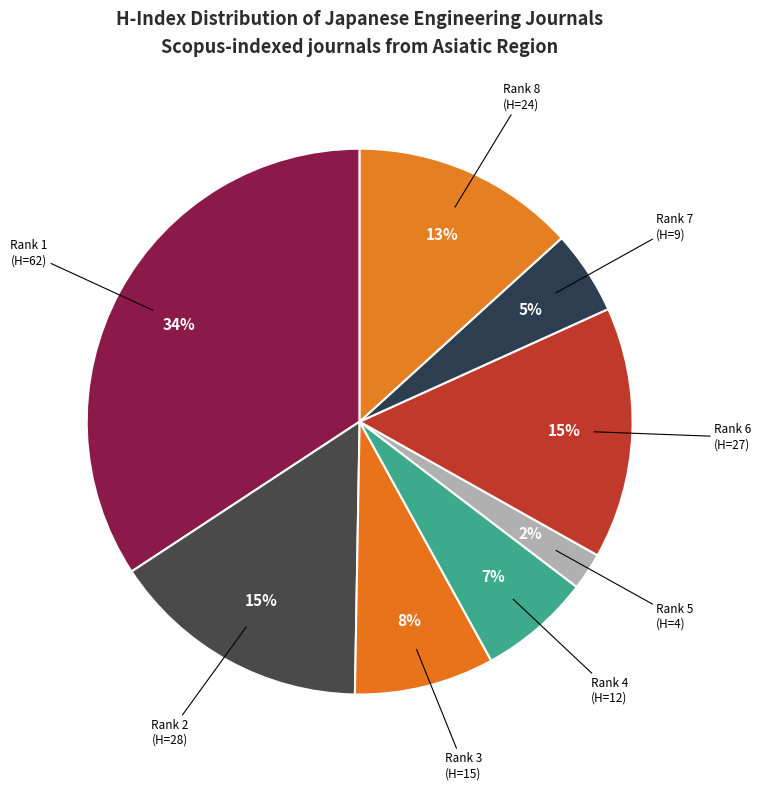

What is the largest slice in the pie chart?

Rank 1 (H=62)